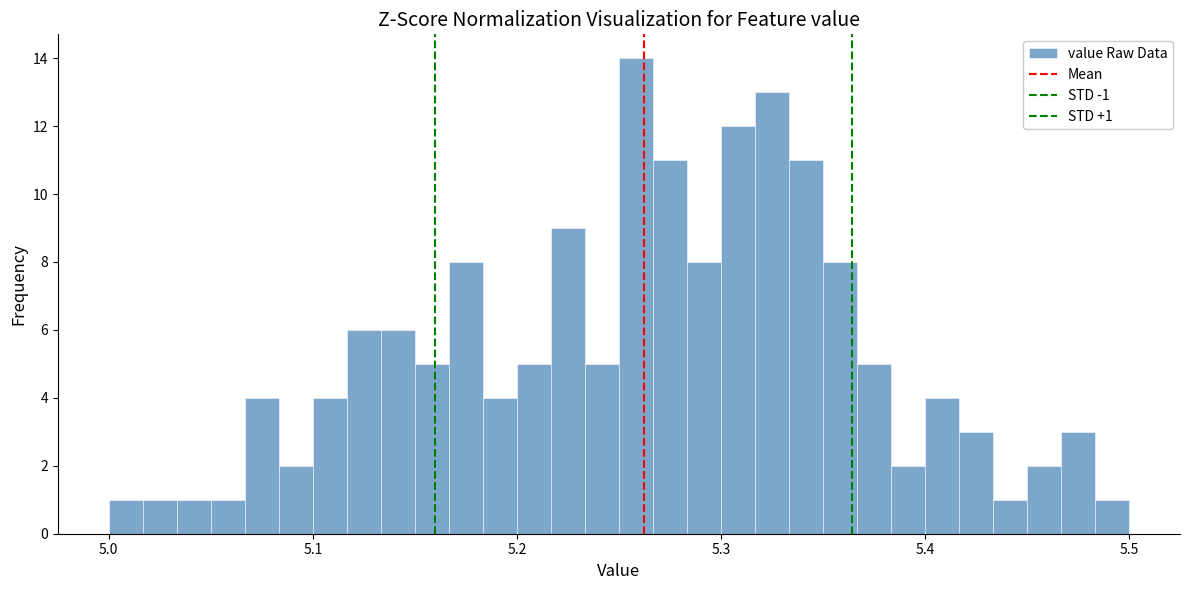

Read against the x-axis, roughly where is the centre of the tallest bar?

5.26